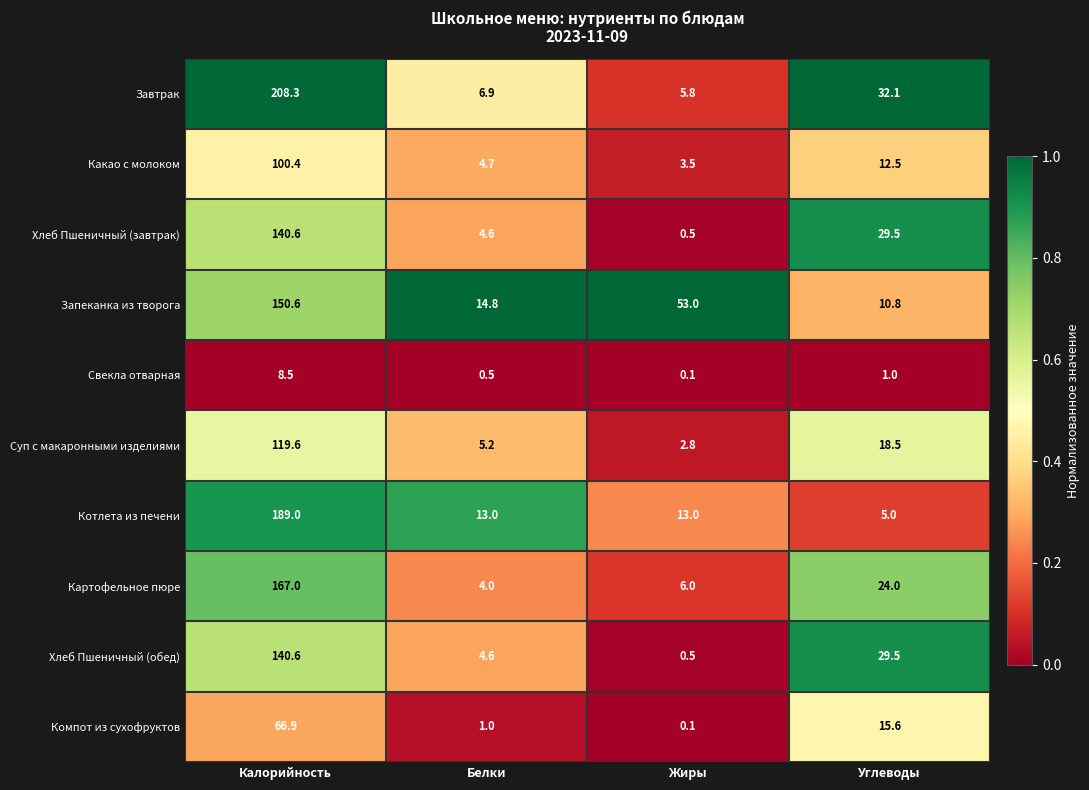

What is the spread (max minus min) of values at Белки?

14.3